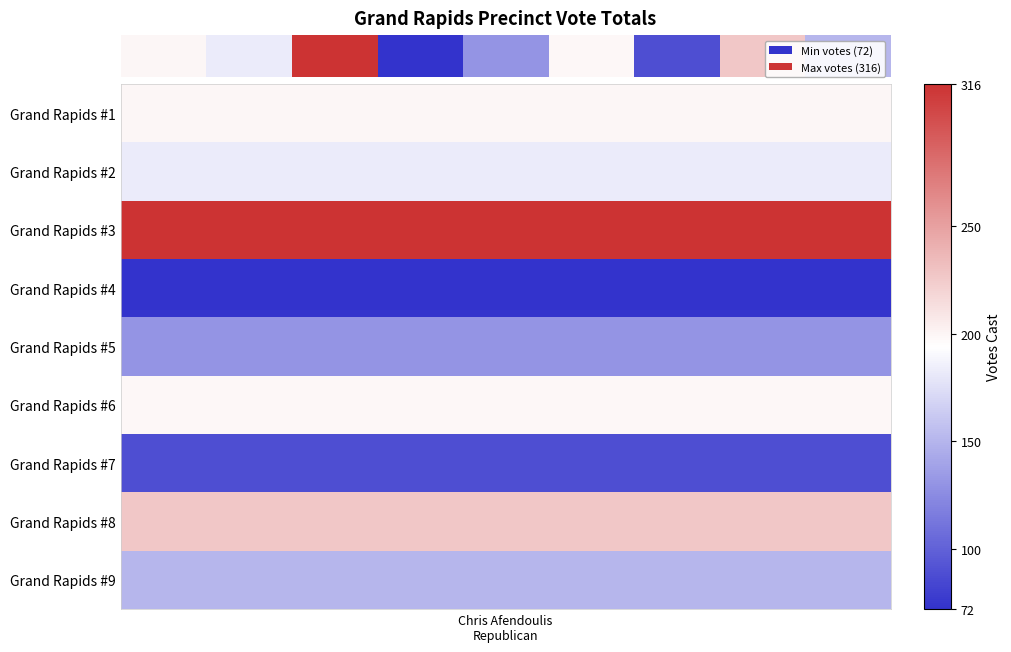

What is the change in value from Chris Afendoulis
Republican to 4?

-68